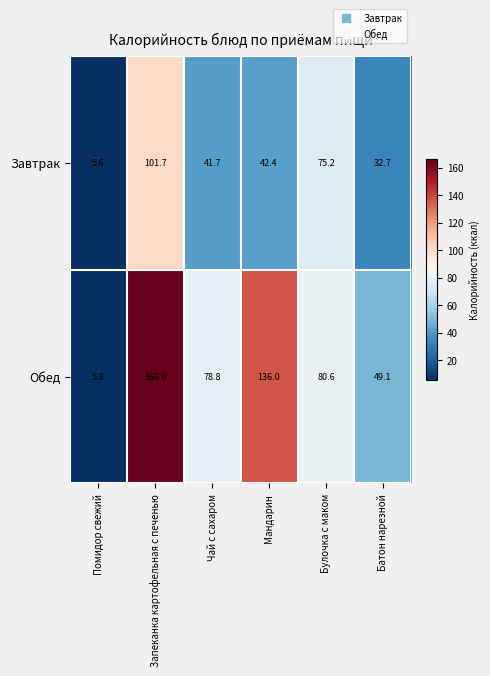

Which series has the widest spread of values?

Обед